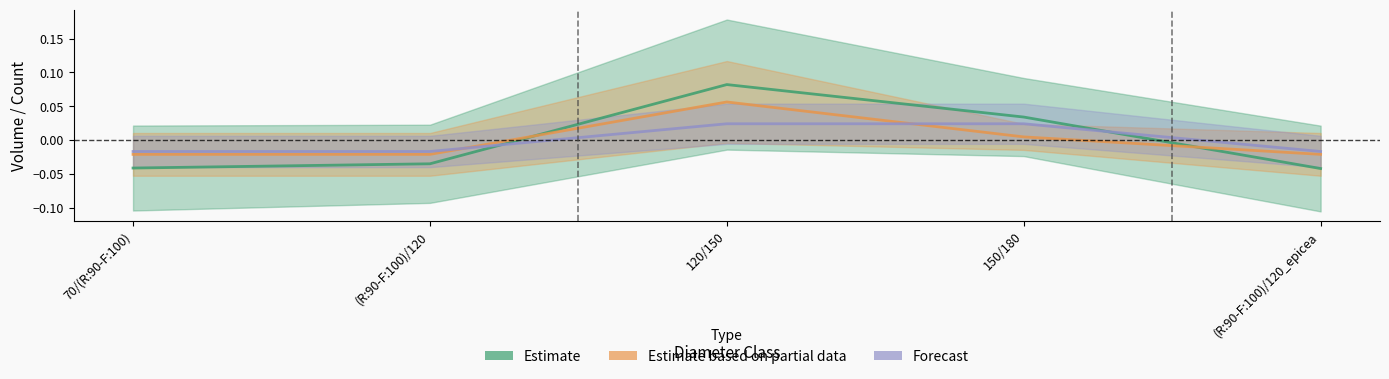

Is it true that produit_vtrh equals -0.0 at (R:90-F:100)/120?

False